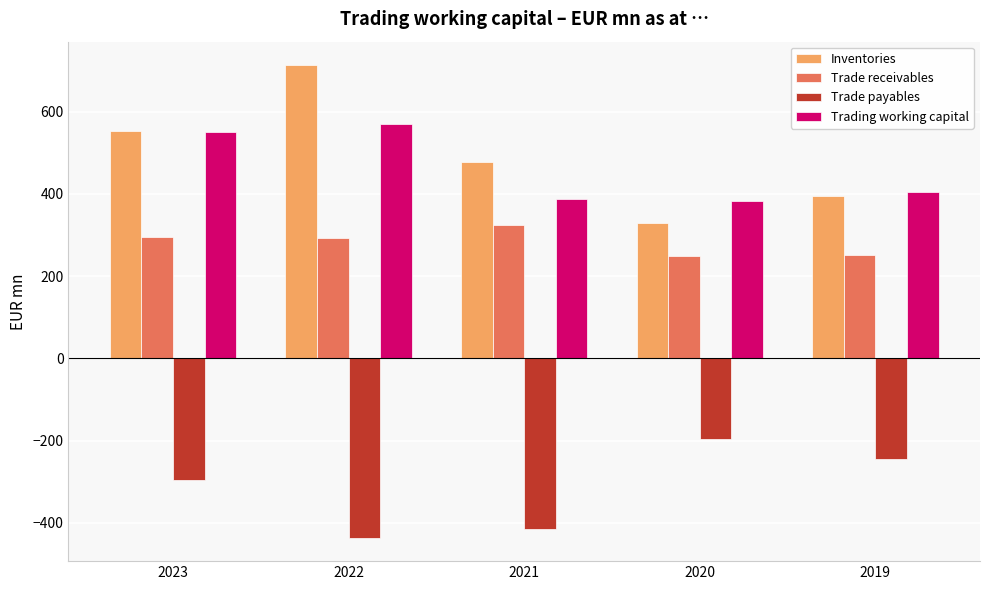

Which series has the largest range (max minus min)?

Inventories